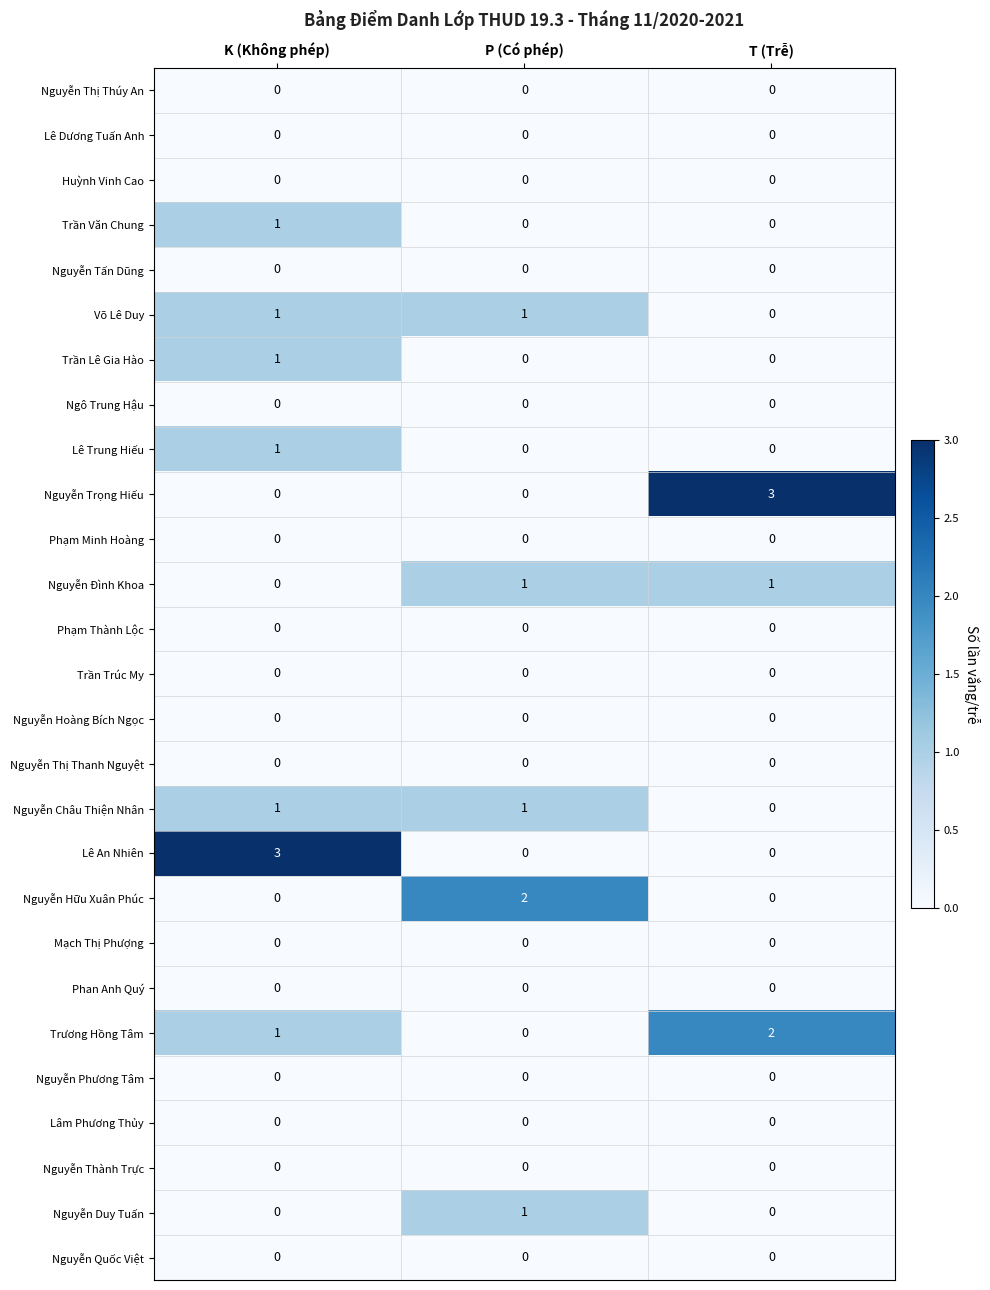

How many Nguyễn Duy Tuấn values are between 0 and 1?

3